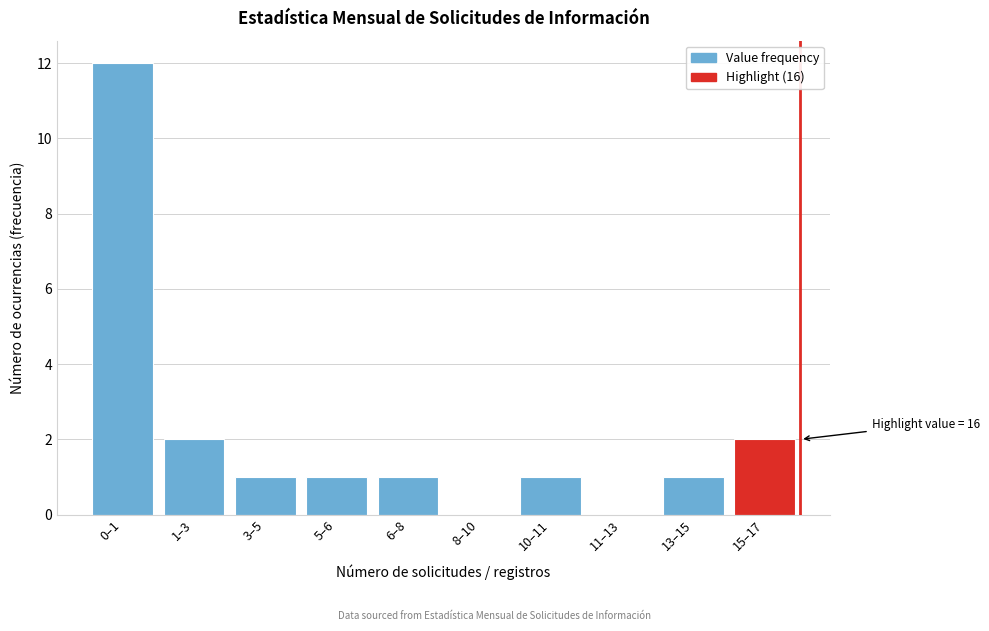

Reading left to right, list all the values displayed in this chart.

0–1=12	1–3=2	3–5=1	5–6=1	6–8=1	8–10=0	10–11=1	11–13=0	13–15=1	15–17=2